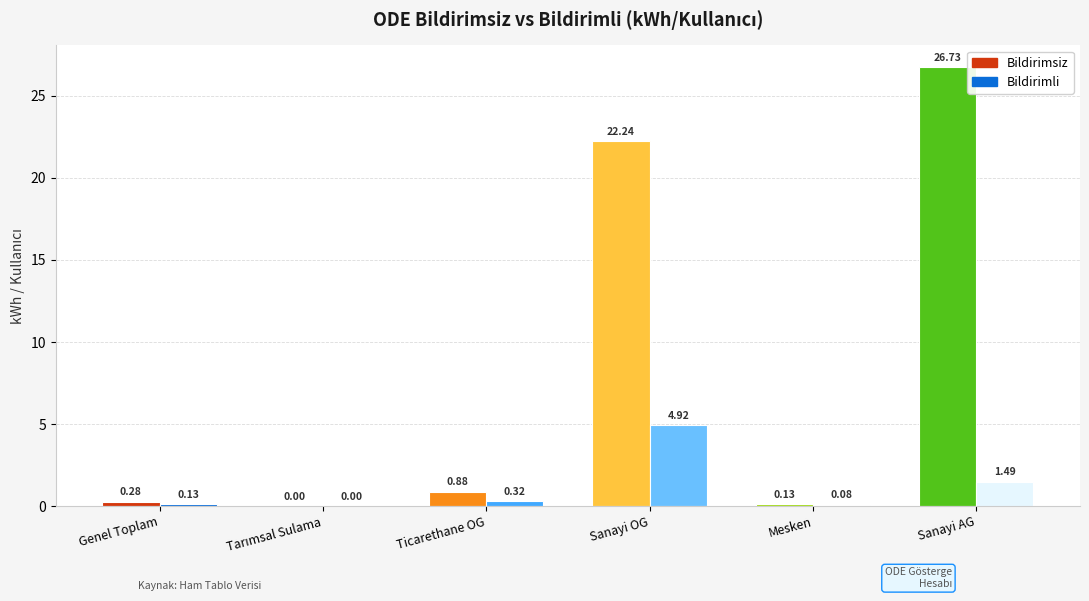

What are all the series names shown in the legend?

Bildirimsiz, Bildirimli